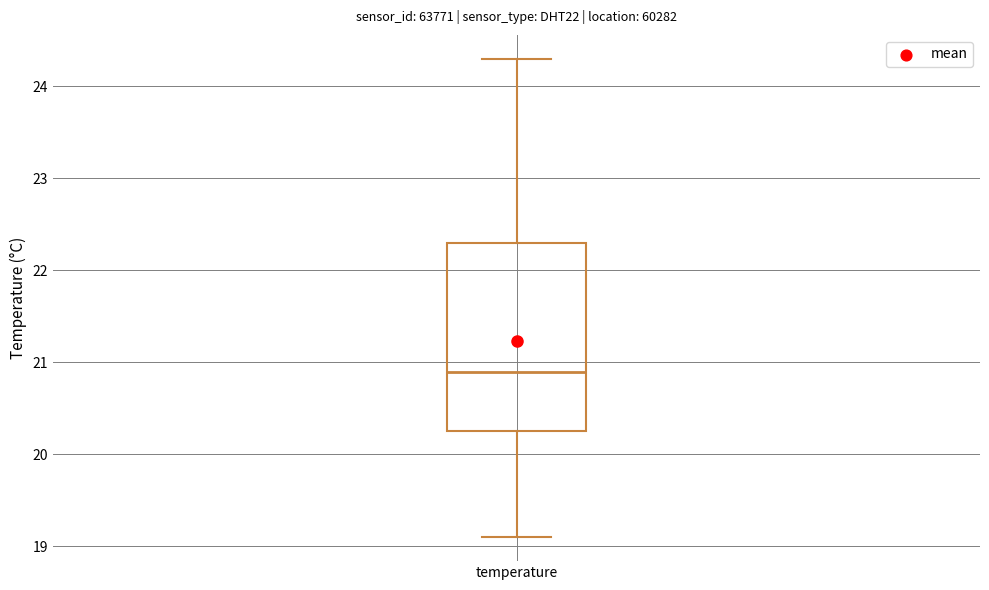

Transcribe this box plot: give where the median line is, the range the box spans, and where the two whiskers end, as read against the y-axis. The values are not printed on the chart, so give them approximately, as read against the axis.

median 20.9, box 20.3 to 22.3, whiskers 19.1 to 24.3